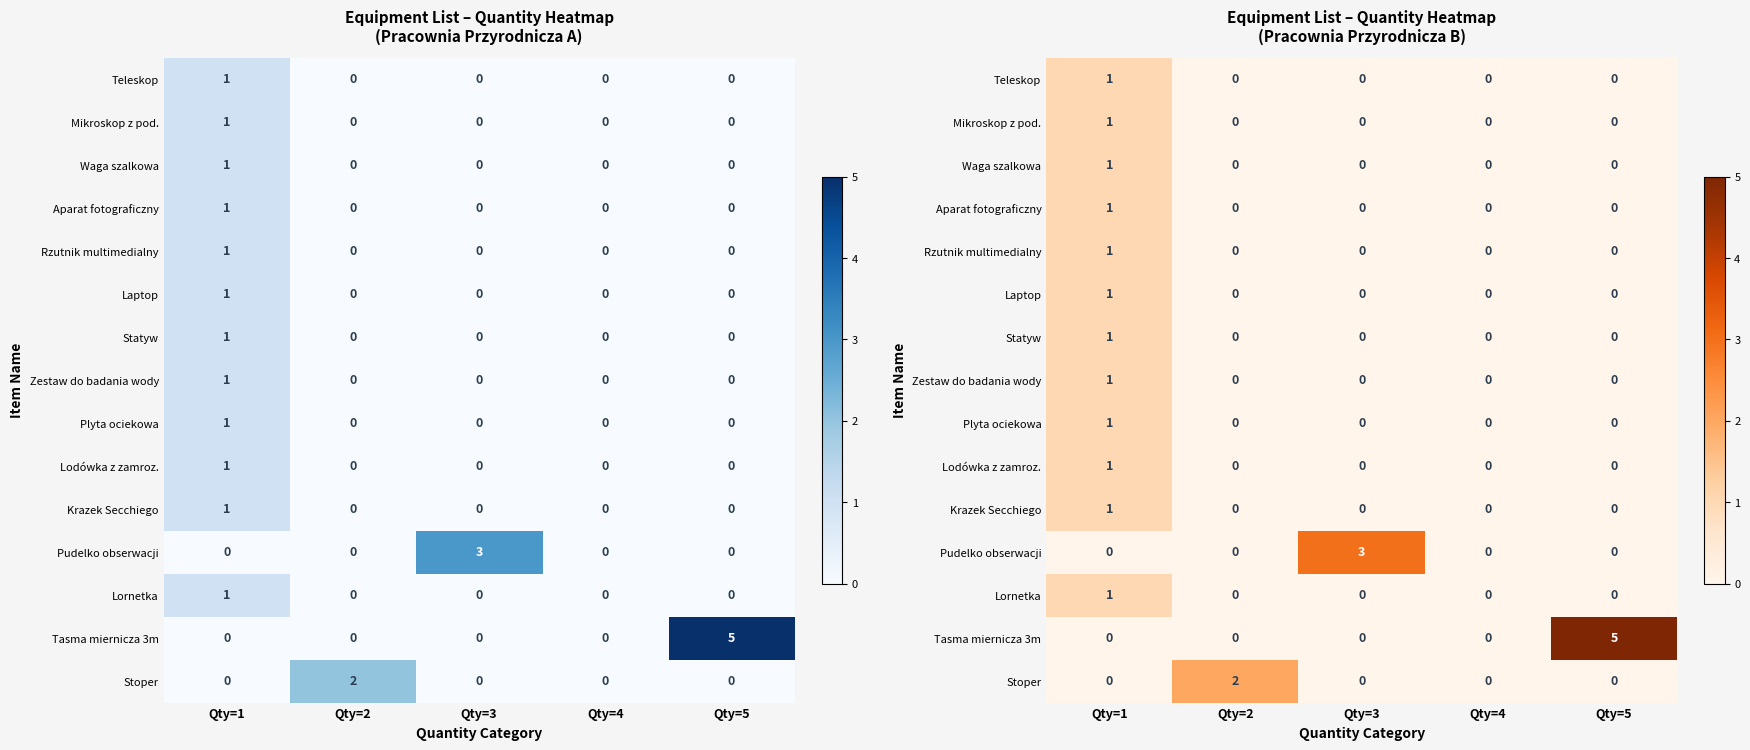

What is the spread (max minus min) of values at Qty=2?

2